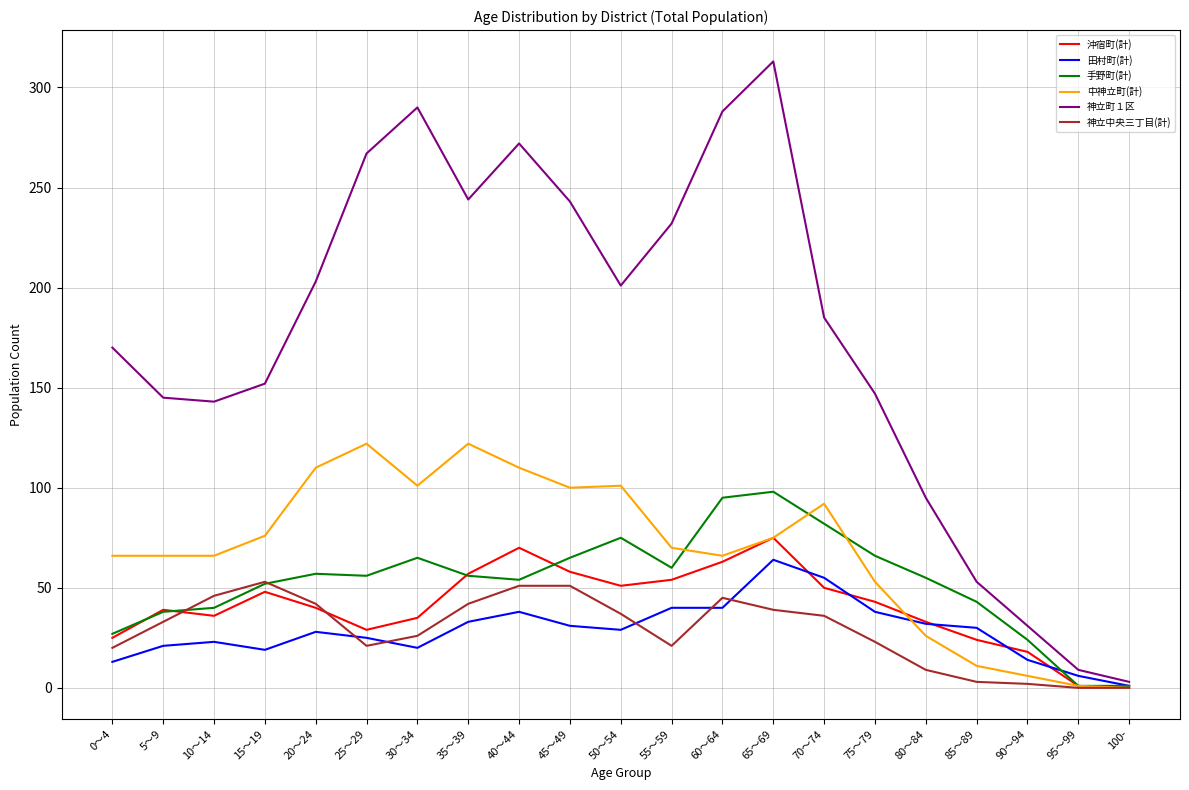

What is the difference between the maximum and minimum values in the 手野町(計) series?

97